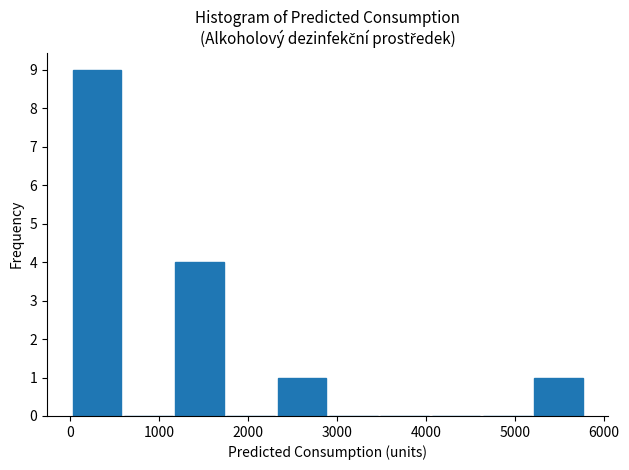

Reading left to right, list every bar in this chart as the range it spans on the x-axis followed by its height. Neither the bar edges nor the heights are printed on the chart, so give them approximately, as read against the axes.

0 to 600: 9
600 to 1200: 0
1200 to 1700: 4
1700 to 2300: 0
2300 to 2900: 1
2900 to 3500: 0
3500 to 4000: 0
4000 to 4600: 0
4600 to 5200: 0
5200 to 5800: 1